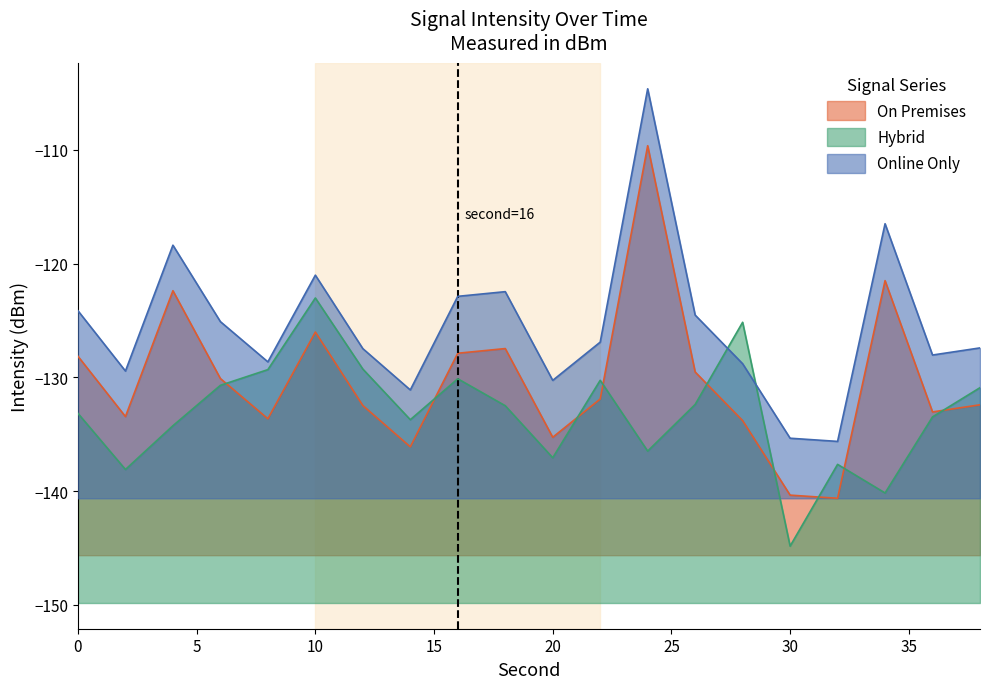

Between 12 and 32, which series saw the biggest shift?

Hybrid